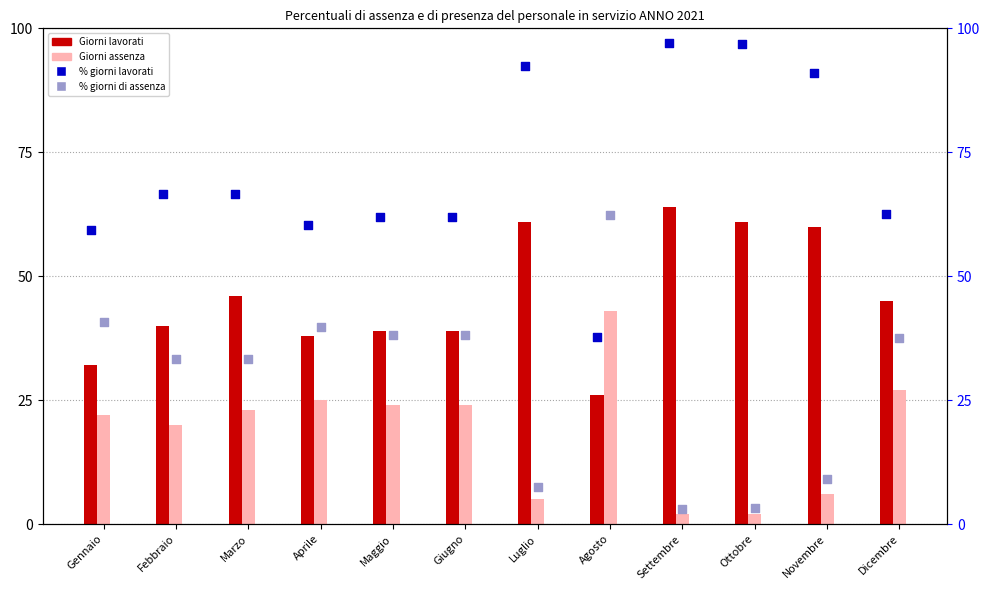

Is the value of % giorni lavorati at Settembre greater than the value of Giorni assenza at Settembre?

Yes